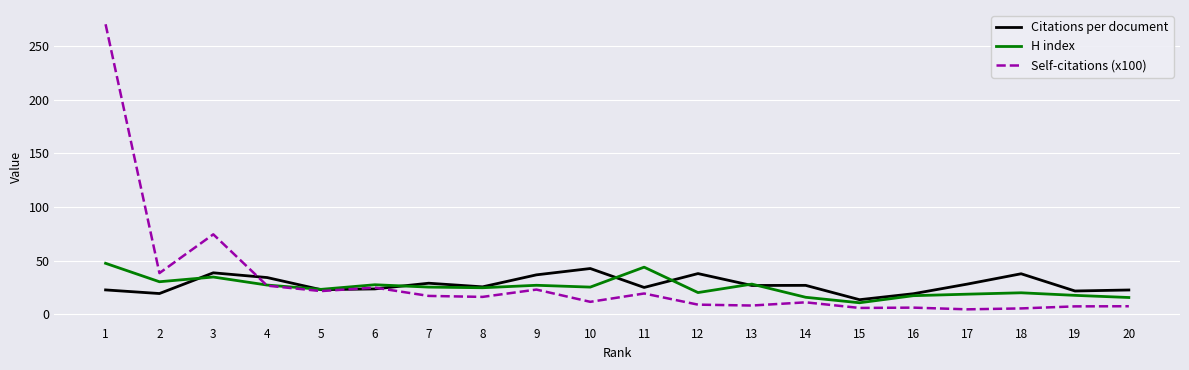

At which category does Self-citations (x100) reach its first local valley?

2